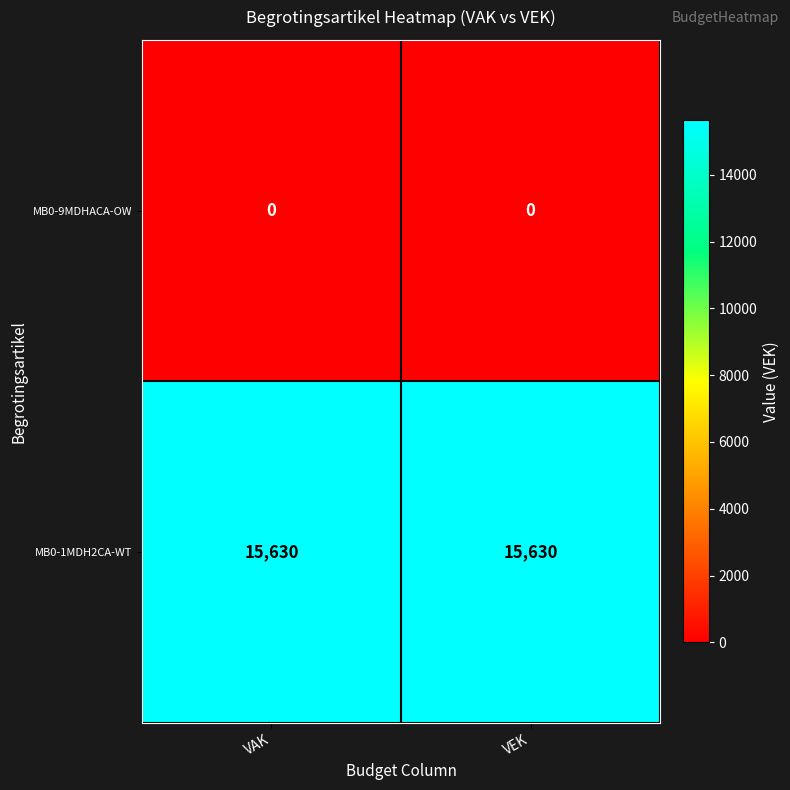

List the series in order of their overall mean, lowest first.

MB0-9MDHACA-OW, MB0-1MDH2CA-WT